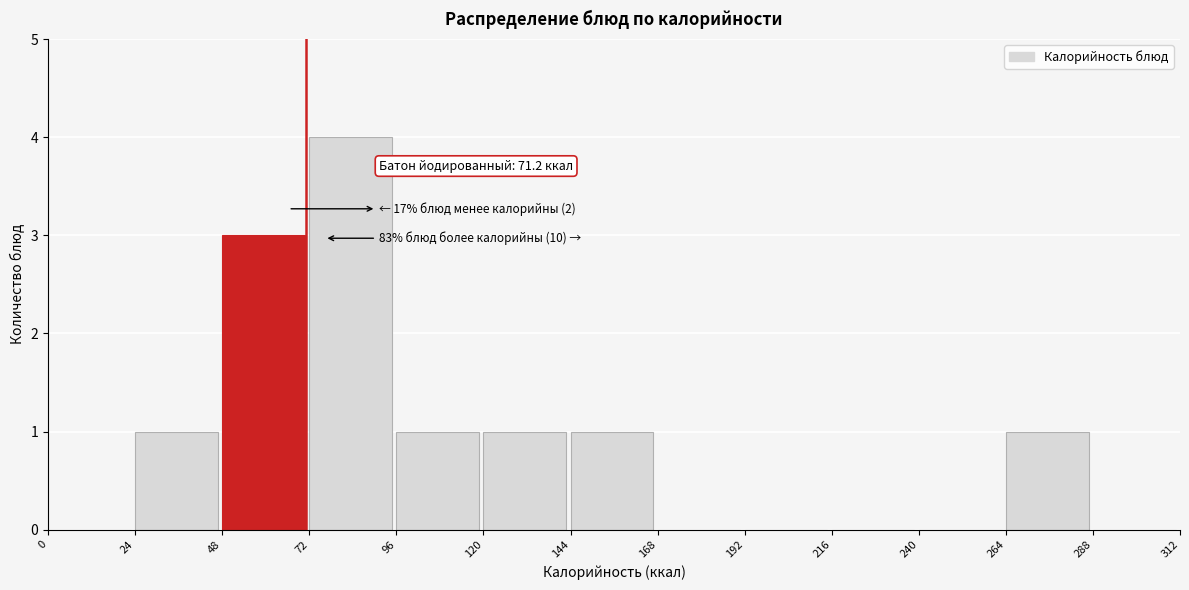

Which range on the x-axis has the tallest bar?

72 to 96